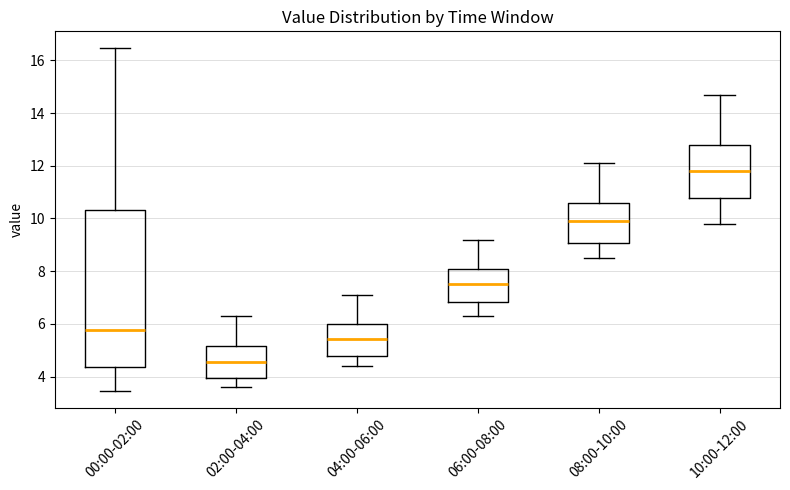

Reading left to right, read every box against the y-axis: the position of its median line, the range the box covers, and the ends of its whiskers. The values are not printed on the chart, so give them approximately, as read against the axis.

00:00-02:00: median 5.8, box 4.4 to 10.4, whiskers 3.4 to 16.4
02:00-04:00: median 4.6, box 4.0 to 5.2, whiskers 3.6 to 6.4
04:00-06:00: median 5.4, box 4.8 to 6.0, whiskers 4.4 to 7.2
06:00-08:00: median 7.6, box 6.8 to 8.2, whiskers 6.4 to 9.2
08:00-10:00: median 9.8, box 9.0 to 10.6, whiskers 8.6 to 12.2
10:00-12:00: median 11.8, box 10.8 to 12.8, whiskers 9.8 to 14.8